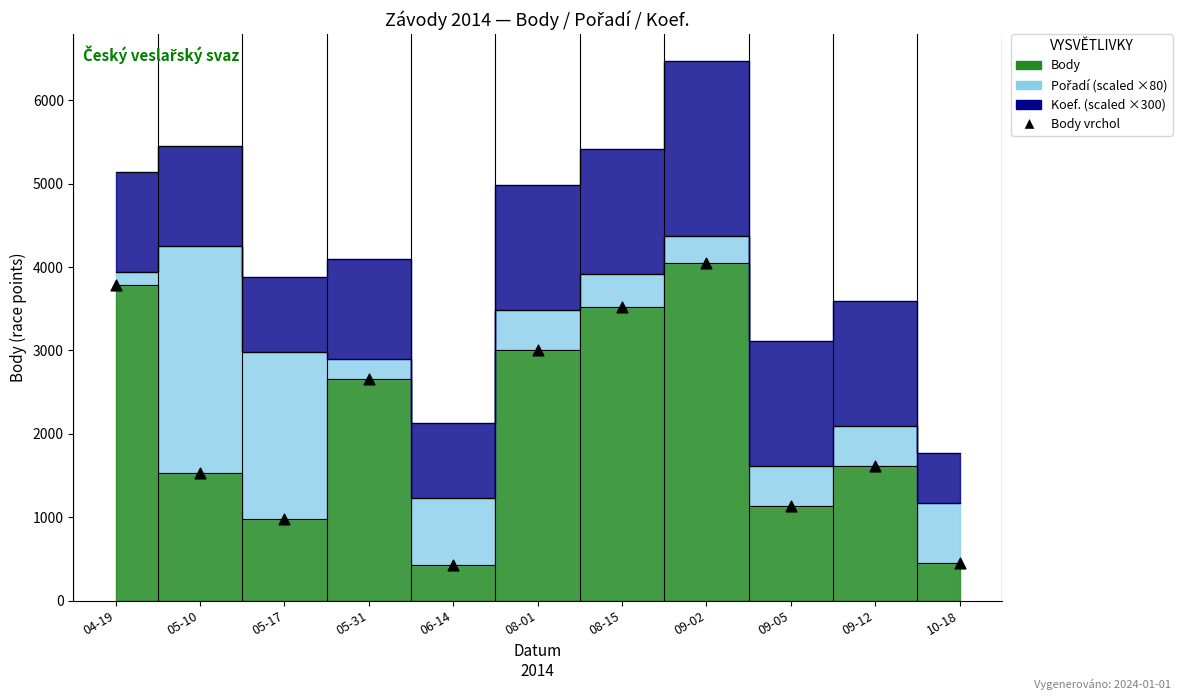

What Y value in the scatter plot is closest to 2237?

2661